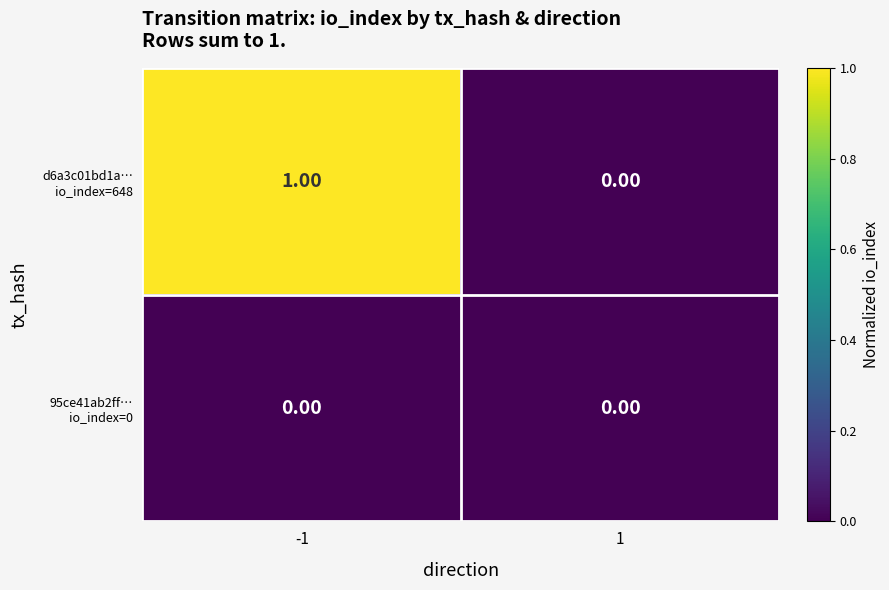

Which series has the largest total across all categories?

d6a3c01bd1a… io_index=648